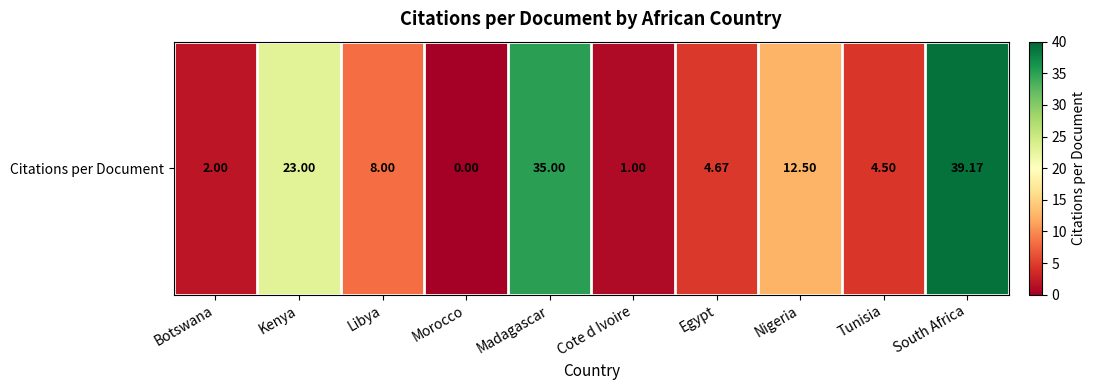

What is the ratio of the value at Tunisia to the value at South Africa?

0.1